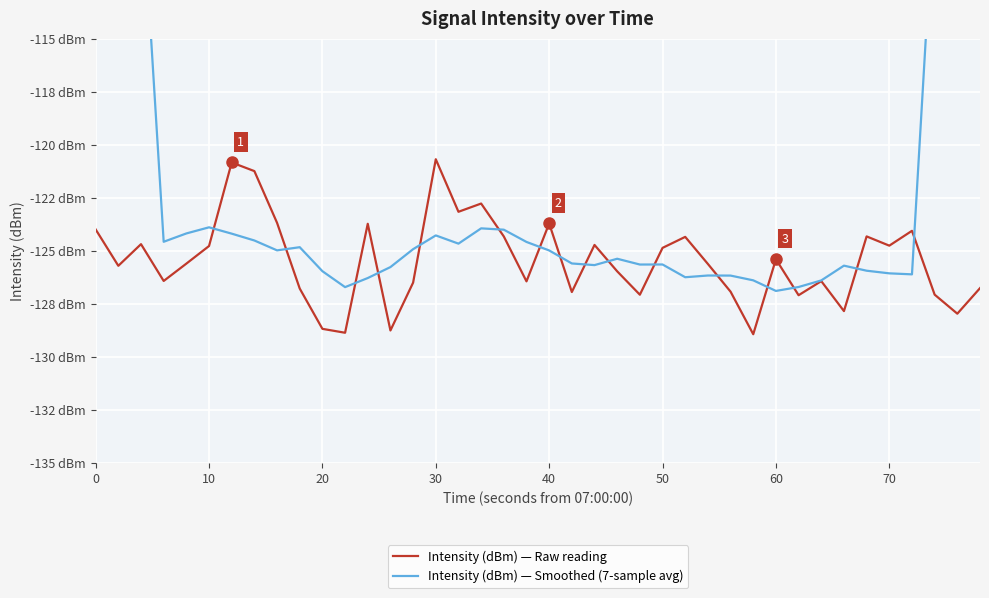

Which series has the largest total across all categories?

Intensity (dBm) — Smoothed (7-sample avg)